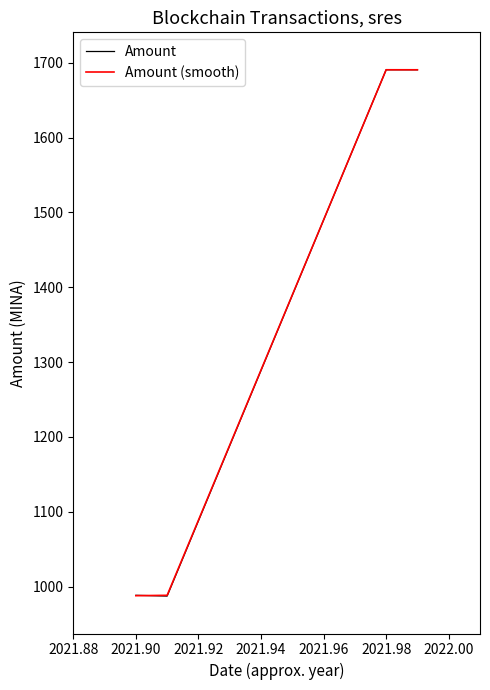

At 2021.90, list the series in order from largest to smallest.

Amount, Amount (smooth)